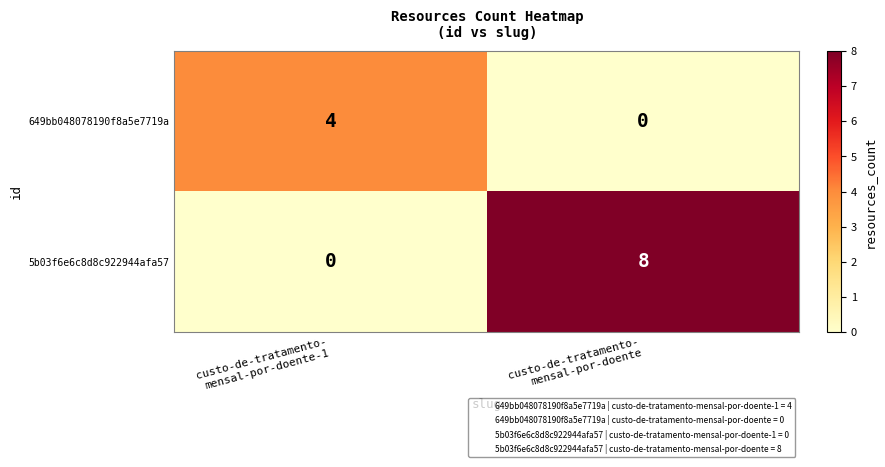

At which category does the chart reach its peak across all series?

custo-de-tratamento-
mensal-por-doente